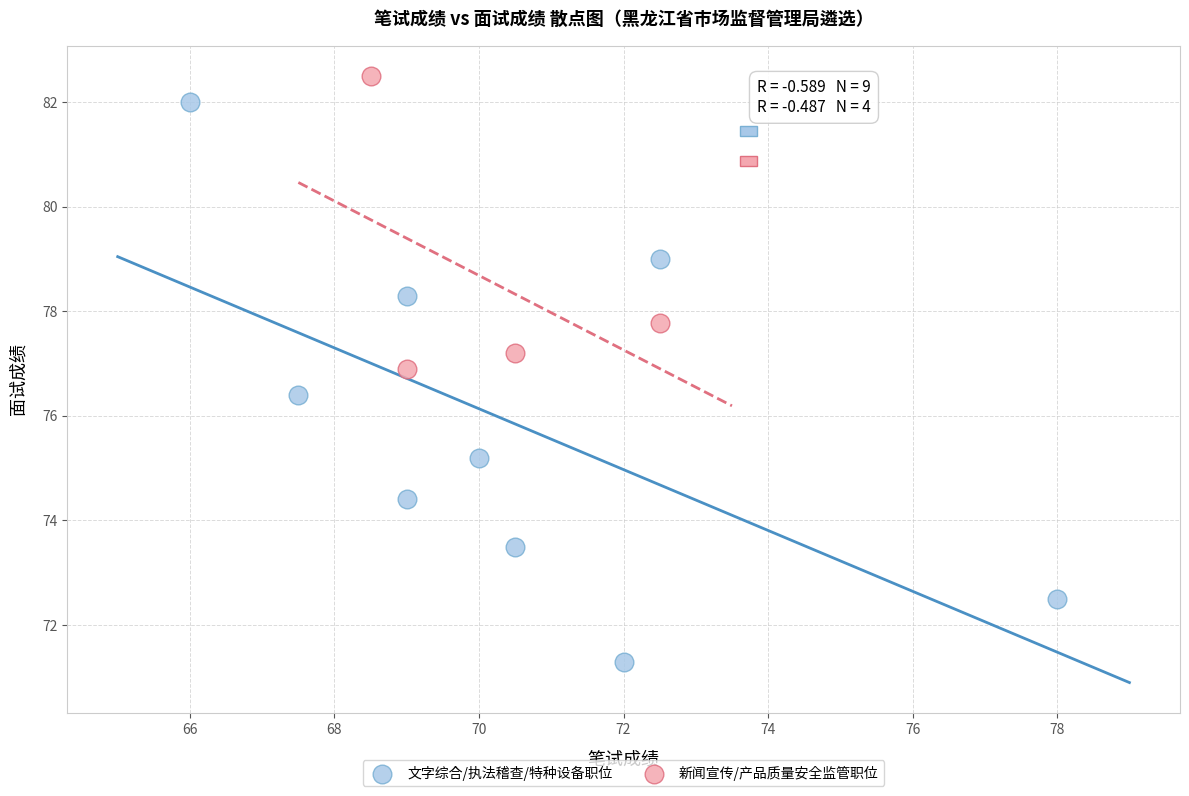

What are all the series names shown in the legend?

文字综合/执法稽查/特种设备职位, 新闻宣传/产品质量安全监管职位